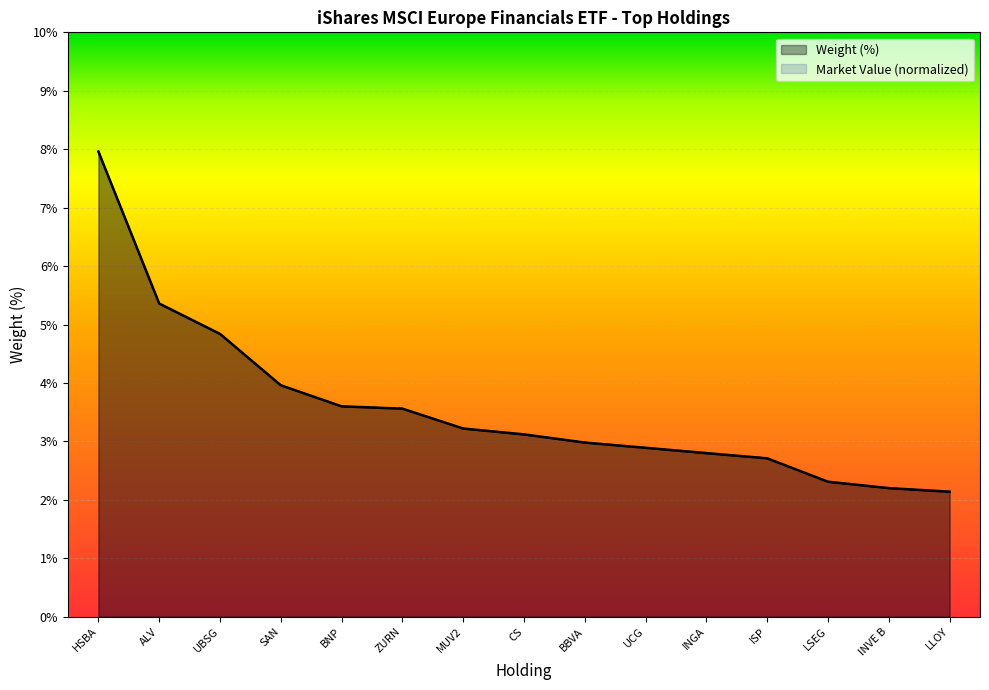

Rank the categories by HSBC HOLDINGS PLC value from highest to lowest.

HSBA, ALV, UBSG, SAN, BNP, ZURN, MUV2, CS, BBVA, UCG, INGA, ISP, LSEG, INVE B, LLOY